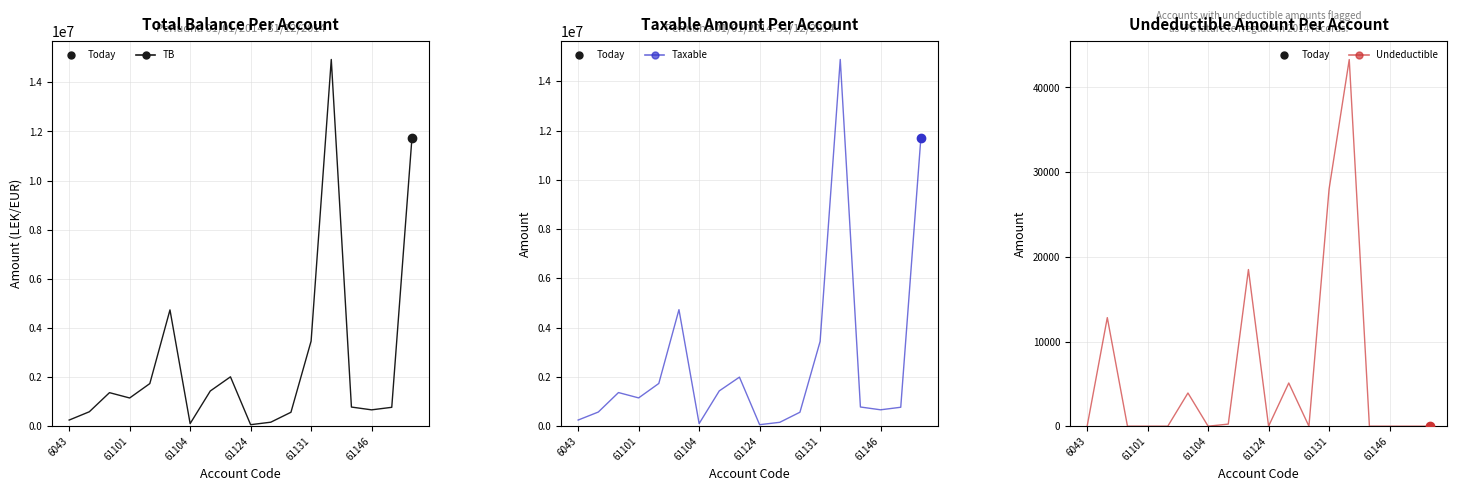

The value of Taxable at 61124 is 97018.3. True or false?

False